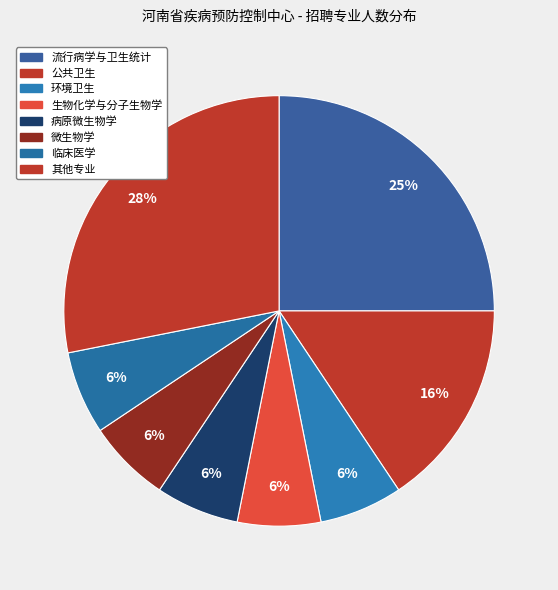

How many slices are in this pie chart?

8